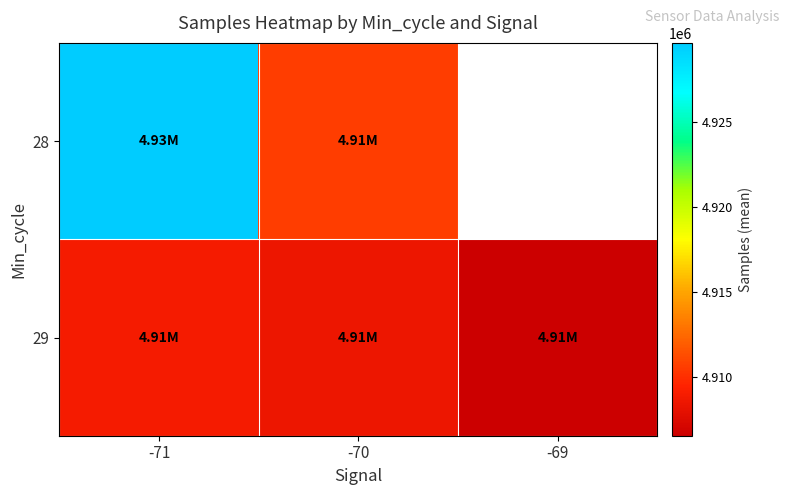

The value of 28 at -71 is 4929645.0. True or false?

True